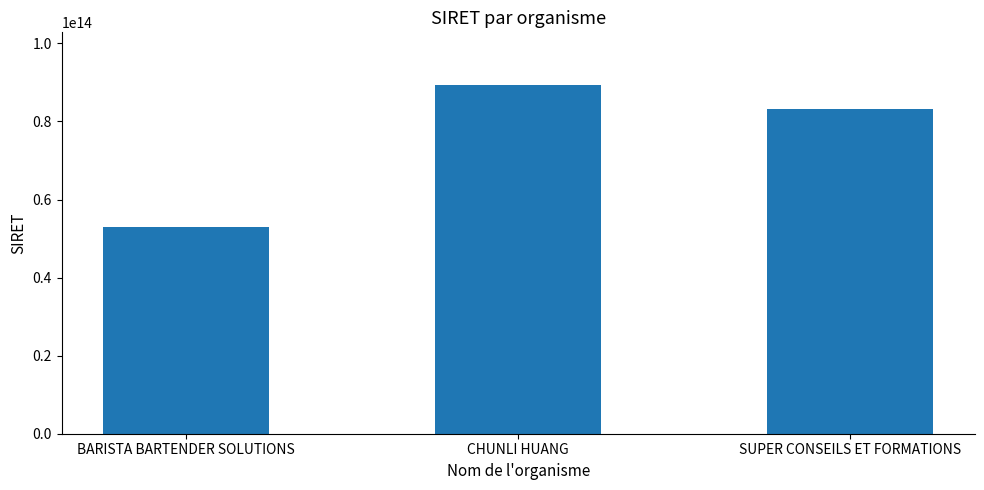

Rank the categories by value from lowest to highest.

BARISTA BARTENDER SOLUTIONS, SUPER CONSEILS ET FORMATIONS, CHUNLI HUANG